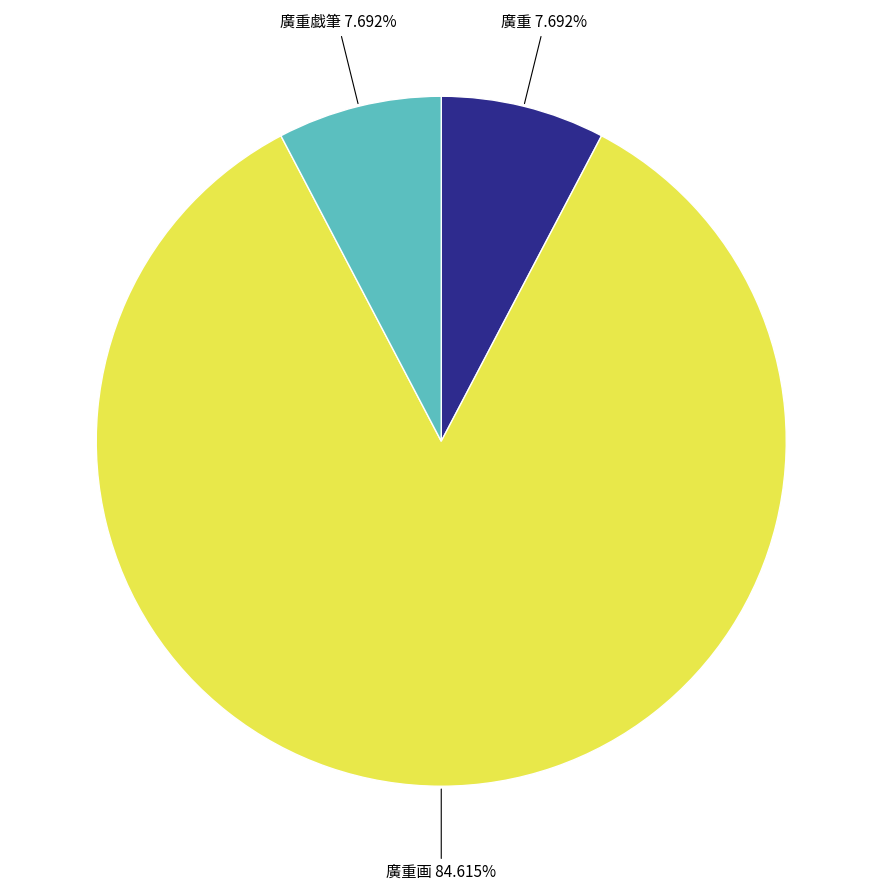

What is the largest slice in the pie chart?

廣重画